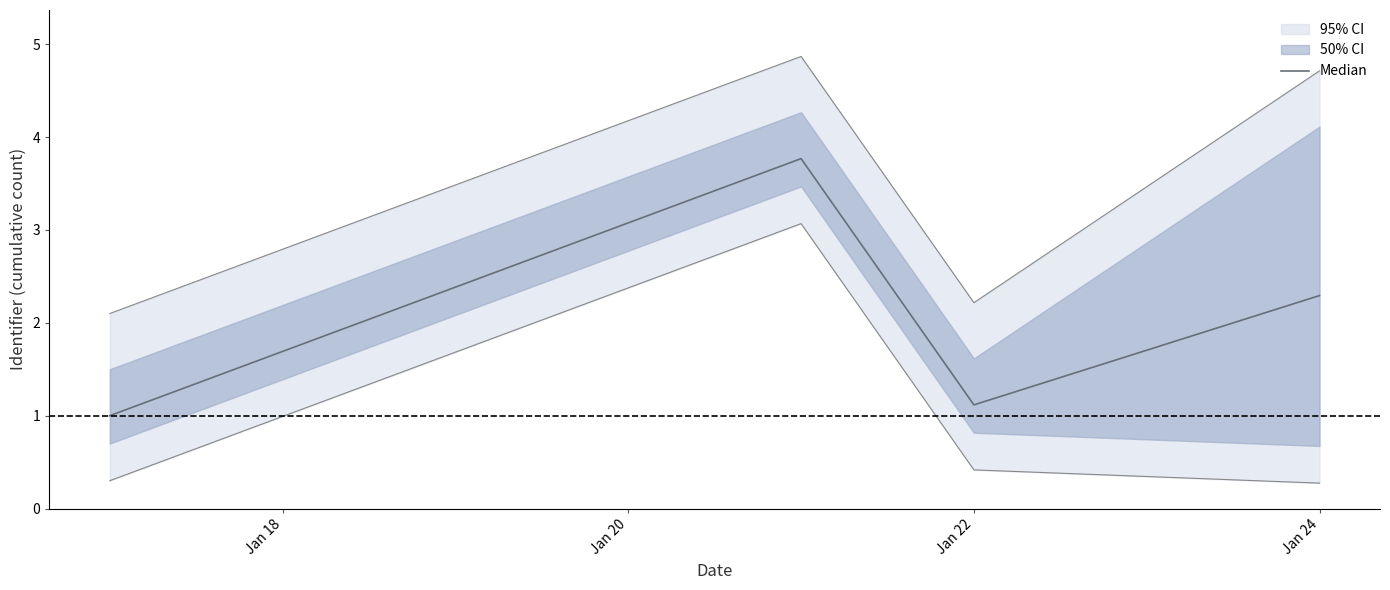

At which label is Median closest to 2?

Jan 24